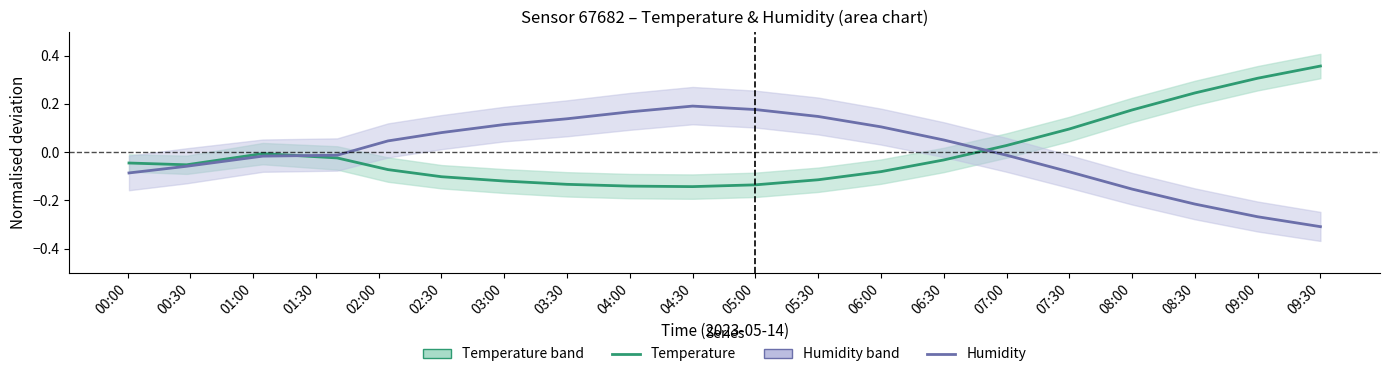

List the labels in order of temperature value, smallest first.

04:30, 04:00, 05:00, 03:30, 03:00, 05:30, 02:30, 06:00, 02:00, 00:30, 00:00, 06:30, 01:30, 01:00, 07:00, 07:30, 08:00, 08:30, 09:00, 09:30